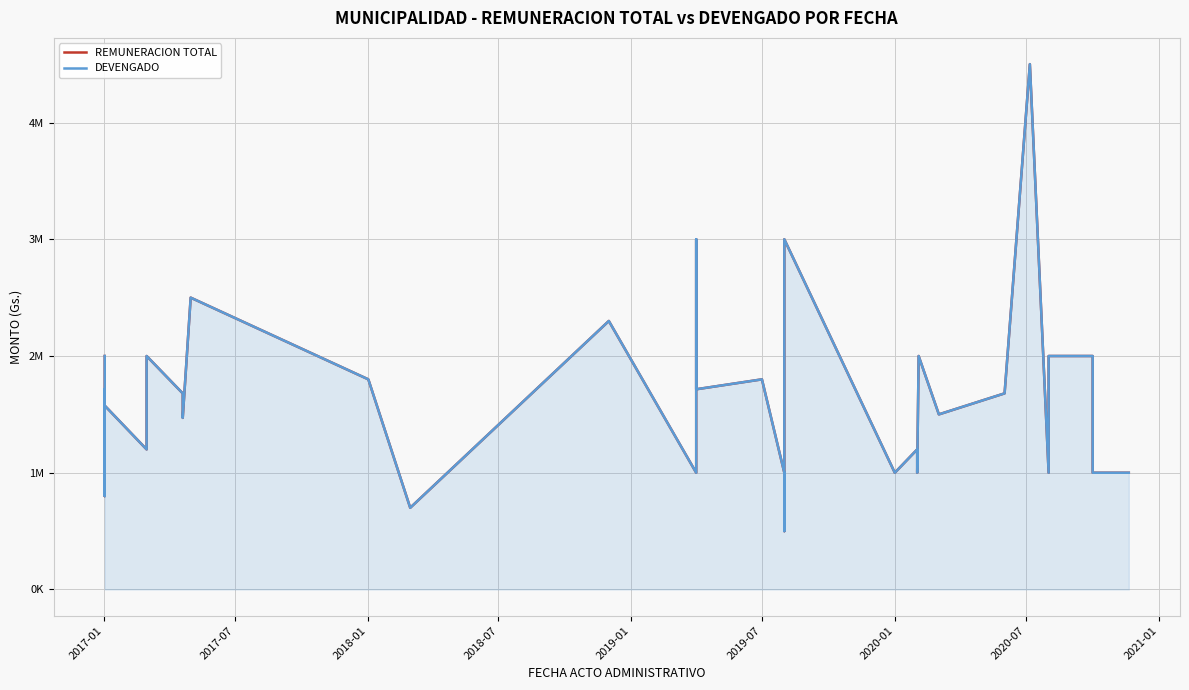

The value of REMUNERACION TOTAL at 31 is 2275265. True or false?

False